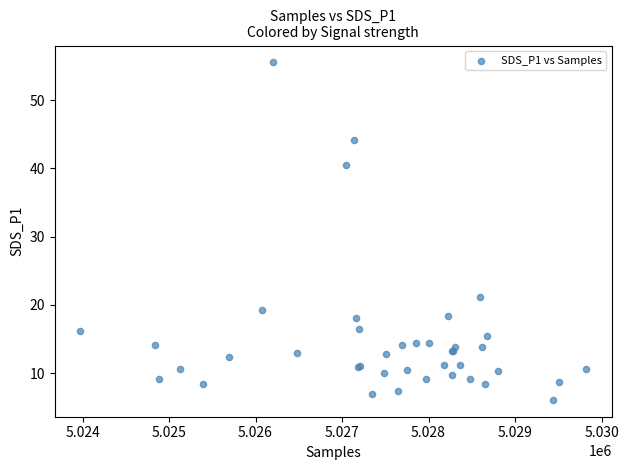

What Y value in the scatter plot is closest to 30?

21.2